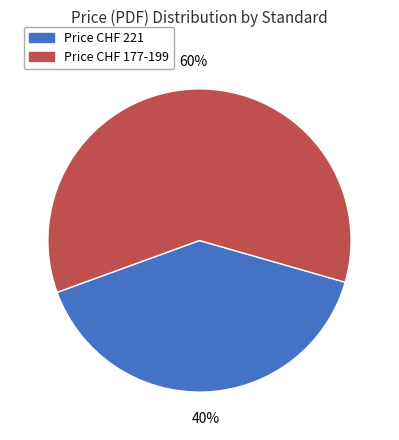

Rank the categories by value from highest to lowest.

Price CHF 177-199, Price CHF 221